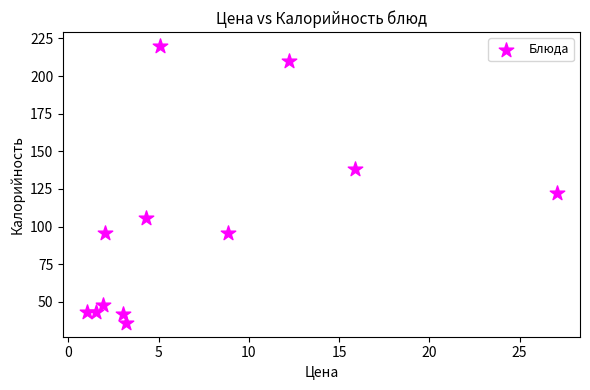

What Y value in the scatter plot is closest to 128?

122